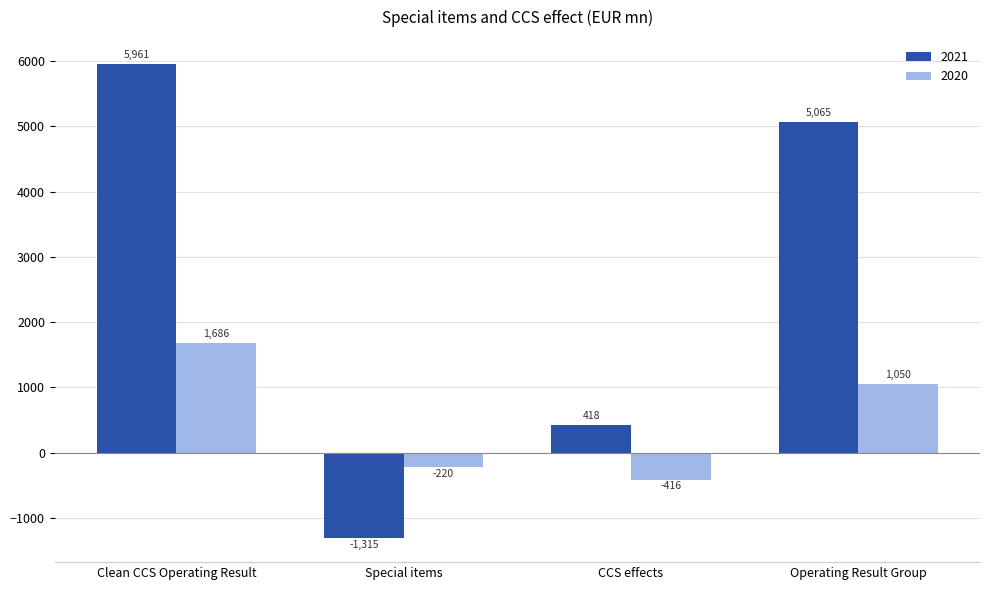

Reading left to right, what are all the values shown in this chart?

2021: 5961	-1315	418	5065
2020: 1686	-220	-416	1050